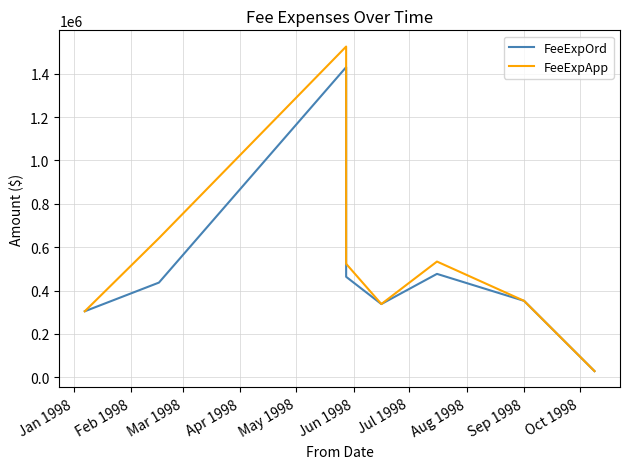

Is this an area chart (filled region under the line)?

No